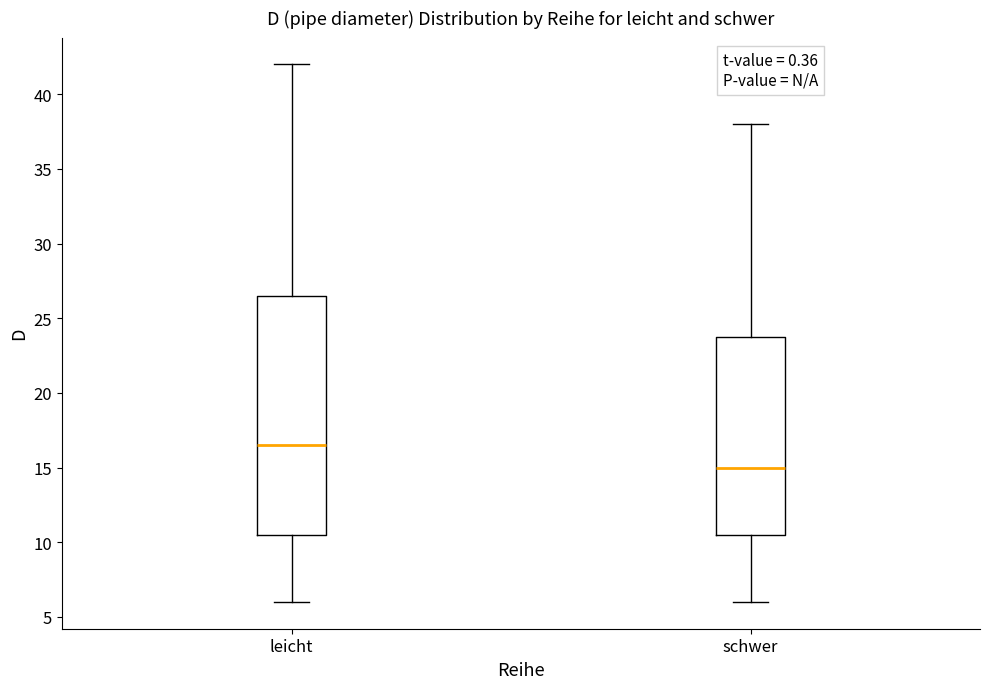

Where does the median line of the box for leicht sit on the y-axis? The values are not printed on the chart, so give them approximately, as read against the axis.

16.5